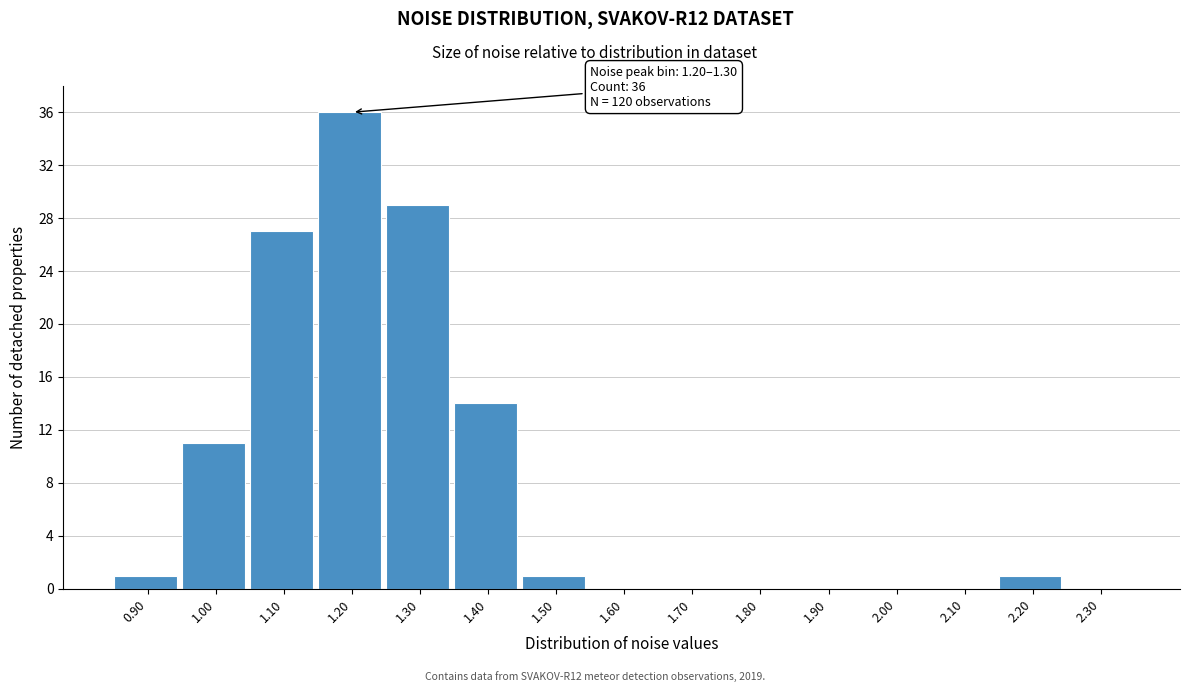

Reading right to left, list all the values displayed in this chart.

2.30=0	2.20=1	2.10=0	2.00=0	1.90=0	1.80=0	1.70=0	1.60=0	1.50=1	1.40=14	1.30=29	1.20=36	1.10=27	1.00=11	0.90=1